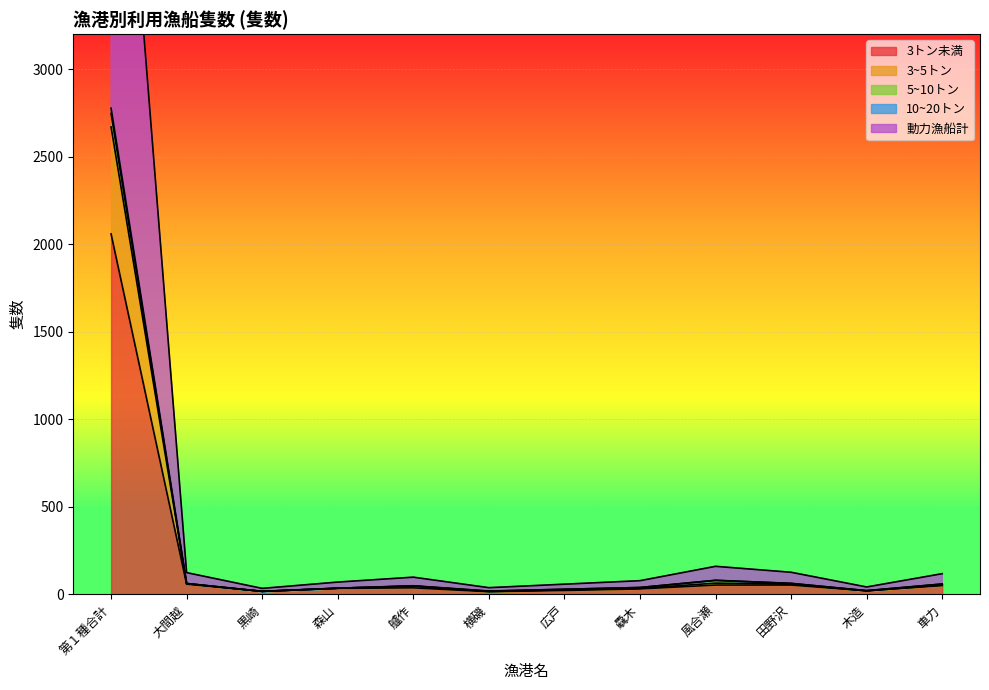

What is the label of the 7th point from the left?

広戸